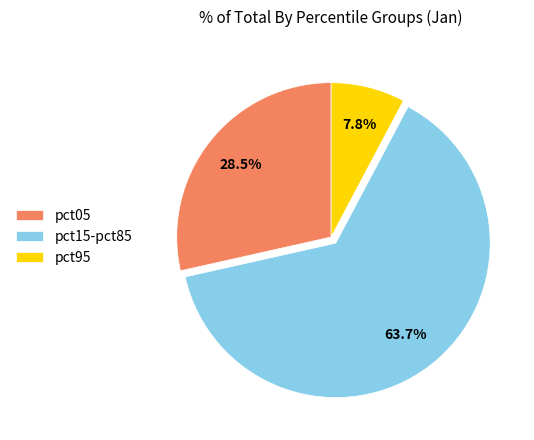

Is pct15-pct85 the majority of the pie?

Yes